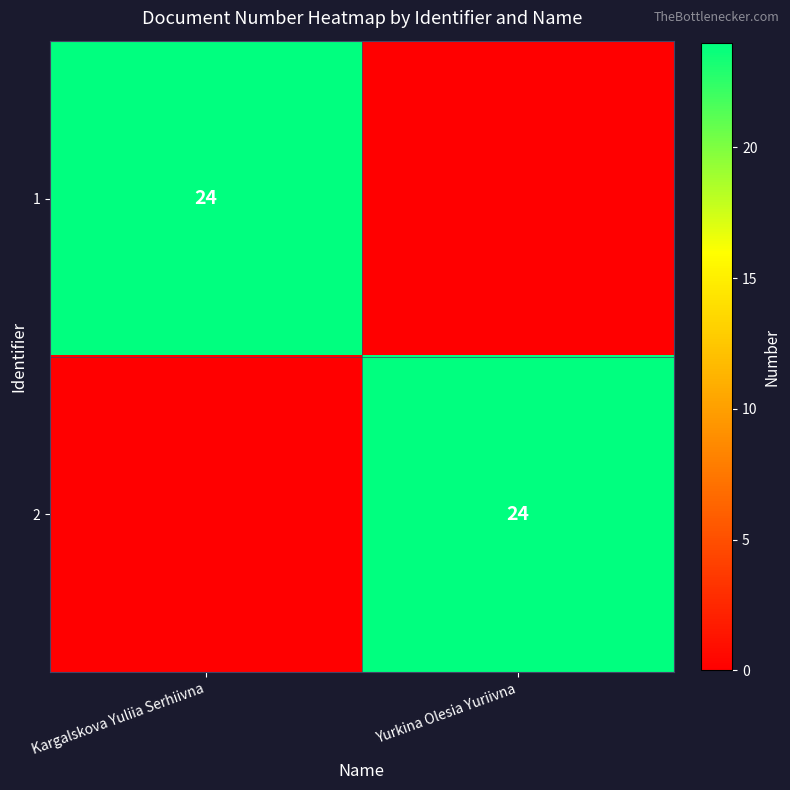

The value of 2 at Yurkina Olesia Yuriivna is 24. True or false?

True